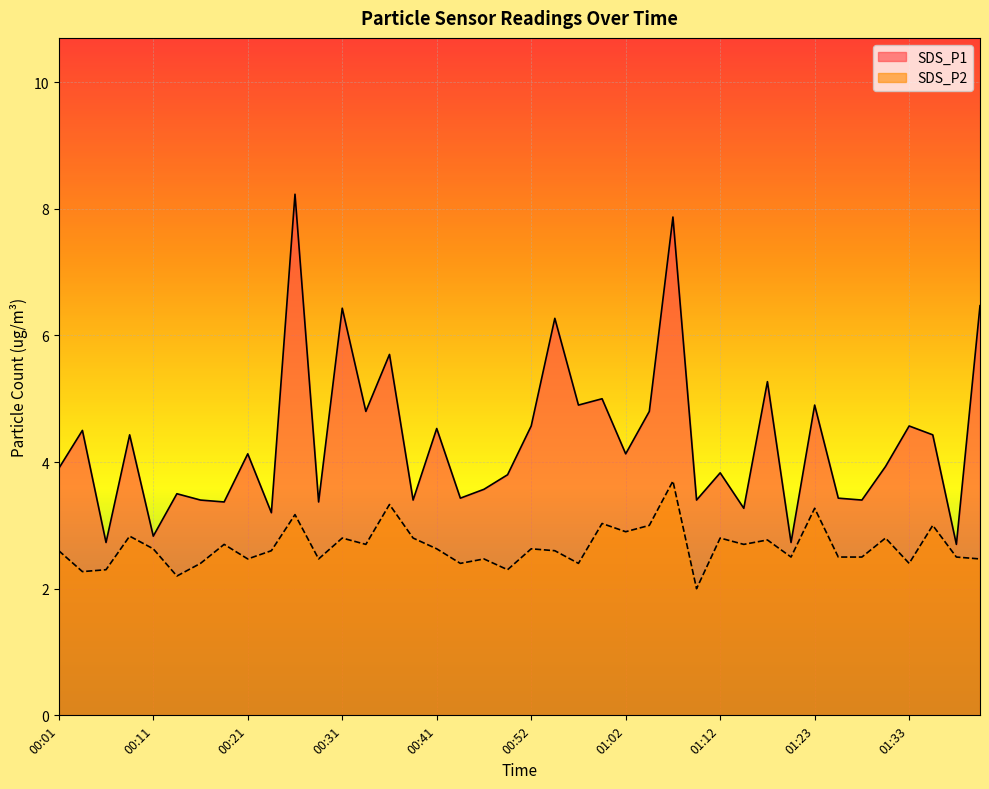

Where is SDS_P1 nearest to the value 5?

00:59